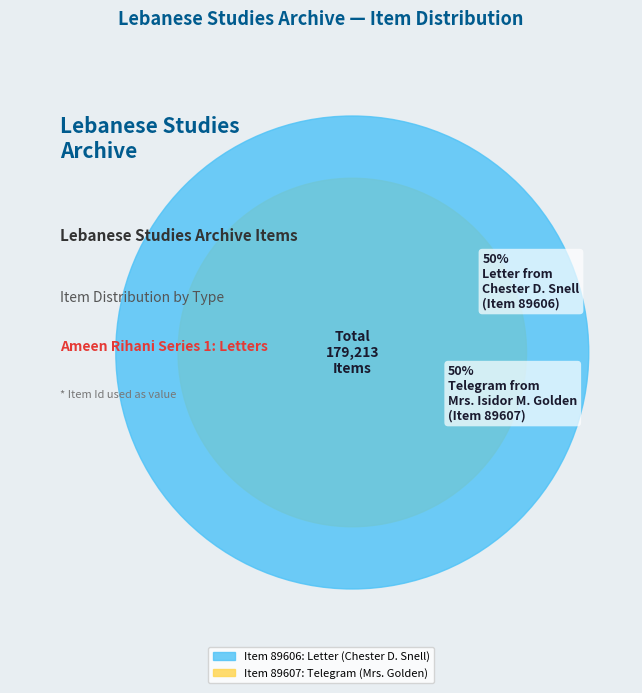

Count the number of slices in the pie.

2